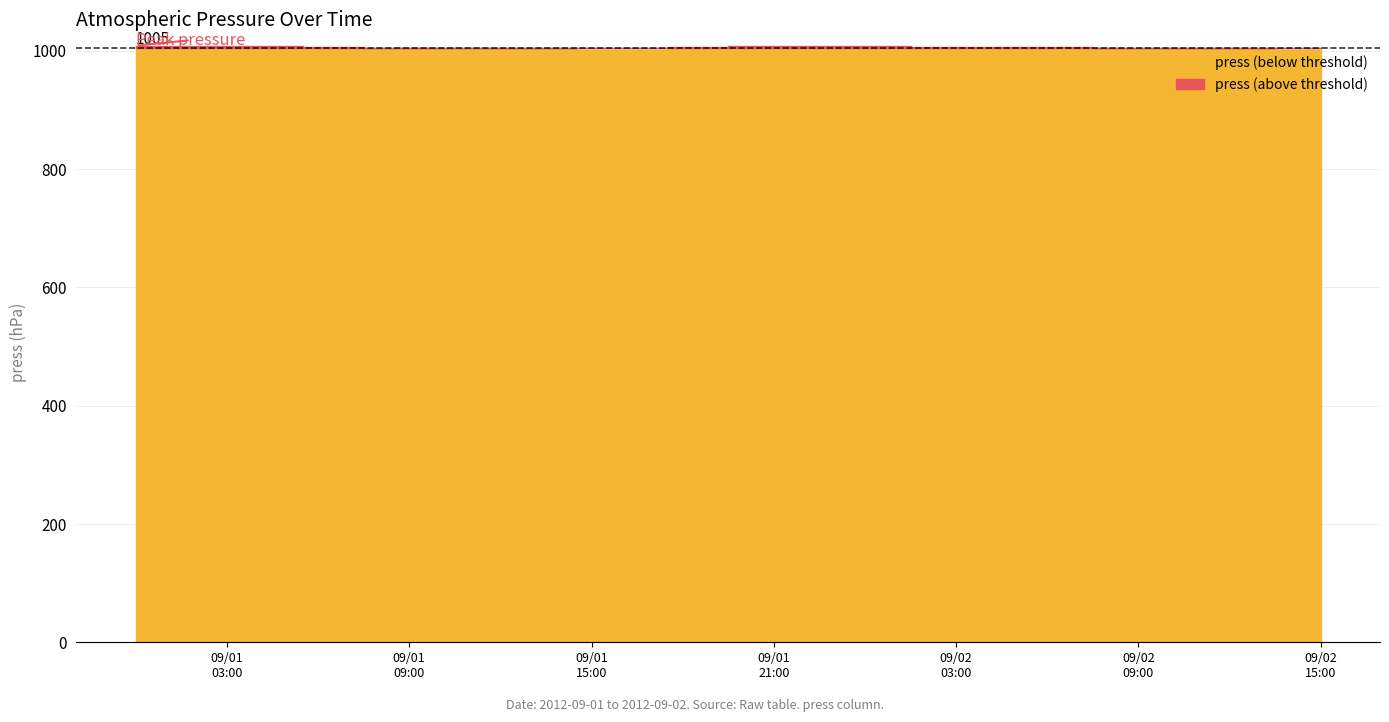

List the labels in order of value, smallest first.

2012-09-02 15:00, 2012-09-01 15:00, 2012-09-01 16:00, 2012-09-01 17:00, 2012-09-02 14:00, 2012-09-01 12:00, 2012-09-01 13:00, 2012-09-01 14:00, 2012-09-01 08:00, 2012-09-01 11:00, 2012-09-02 09:00, 2012-09-02 10:00, 2012-09-02 11:00, 2012-09-02 12:00, 2012-09-02 13:00, 2012-09-01 09:00, 2012-09-01 10:00, 2012-09-02 08:00, 2012-09-01 07:00, 2012-09-01 18:00, 2012-09-02 07:00, 2012-09-01 06:00, 2012-09-01 19:00, 2012-09-02 02:00, 2012-09-02 03:00, 2012-09-02 04:00, 2012-09-02 05:00, 2012-09-02 06:00, 2012-09-01 02:00, 2012-09-01 03:00, 2012-09-01 04:00, 2012-09-01 05:00, 2012-09-01 20:00, 2012-09-01 21:00, 2012-09-02 01:00, 2012-09-01 00:00, 2012-09-01 01:00, 2012-09-01 22:00, 2012-09-01 23:00, 2012-09-02 00:00